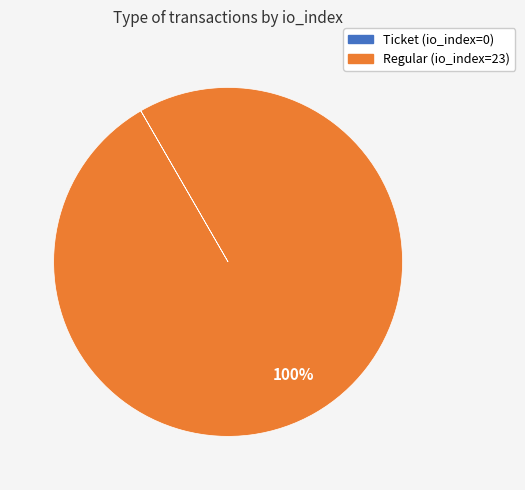

To the nearest percent, what is the difference between the largest and smallest slice percentages?

100%